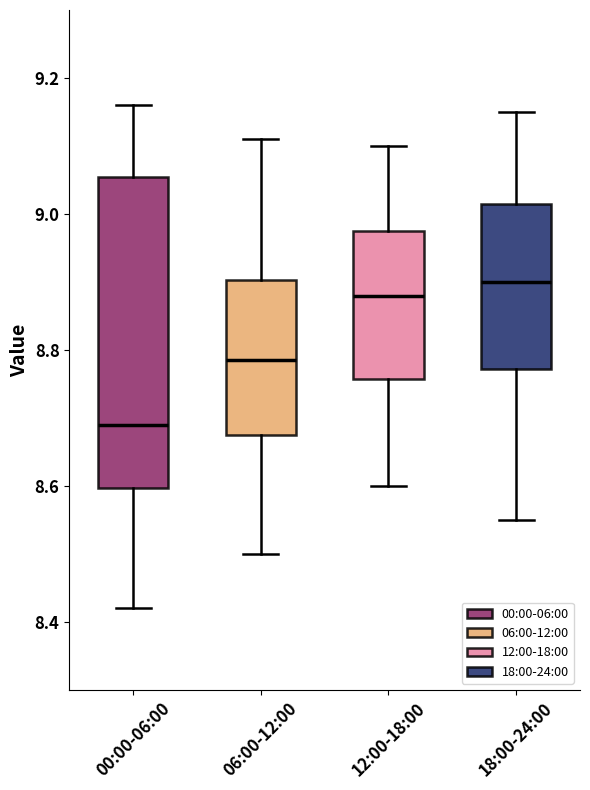

Which box's median line is the lowest?

00:00-06:00